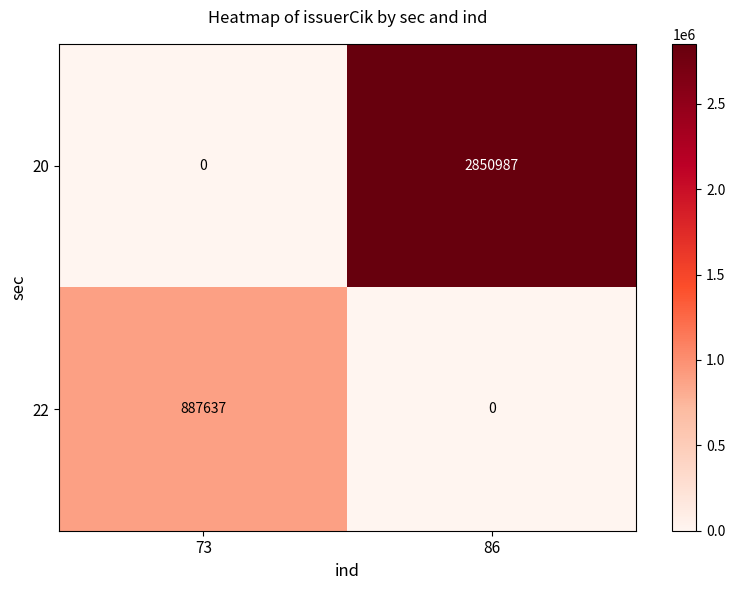

Which series has the largest total across all categories?

row_0